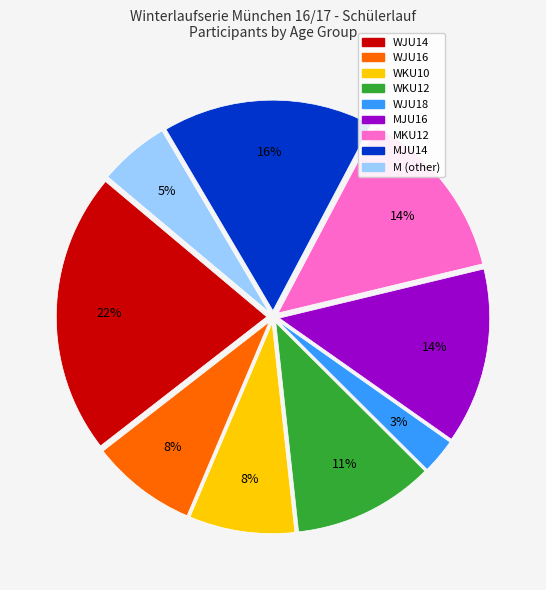

Is there any slice that represents more than half of the pie?

No